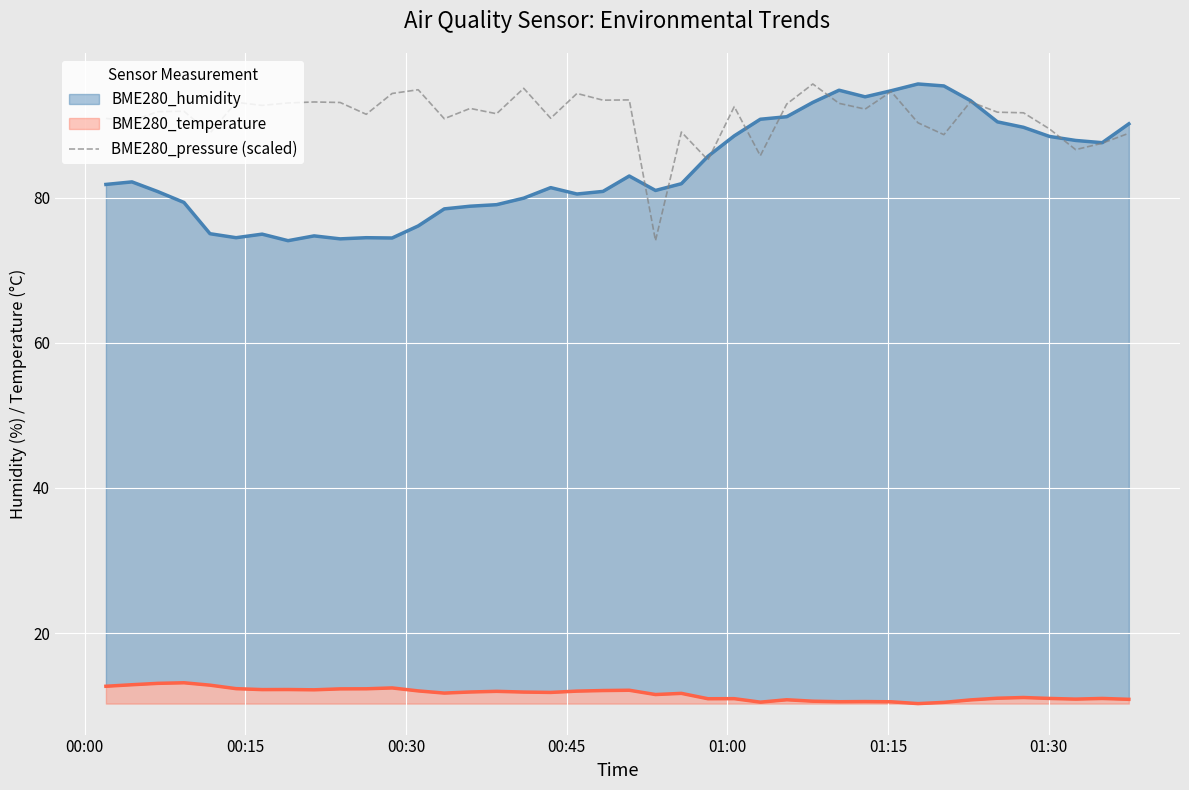

What is the maximum value for BME280_pressure (scaled)?

95.7